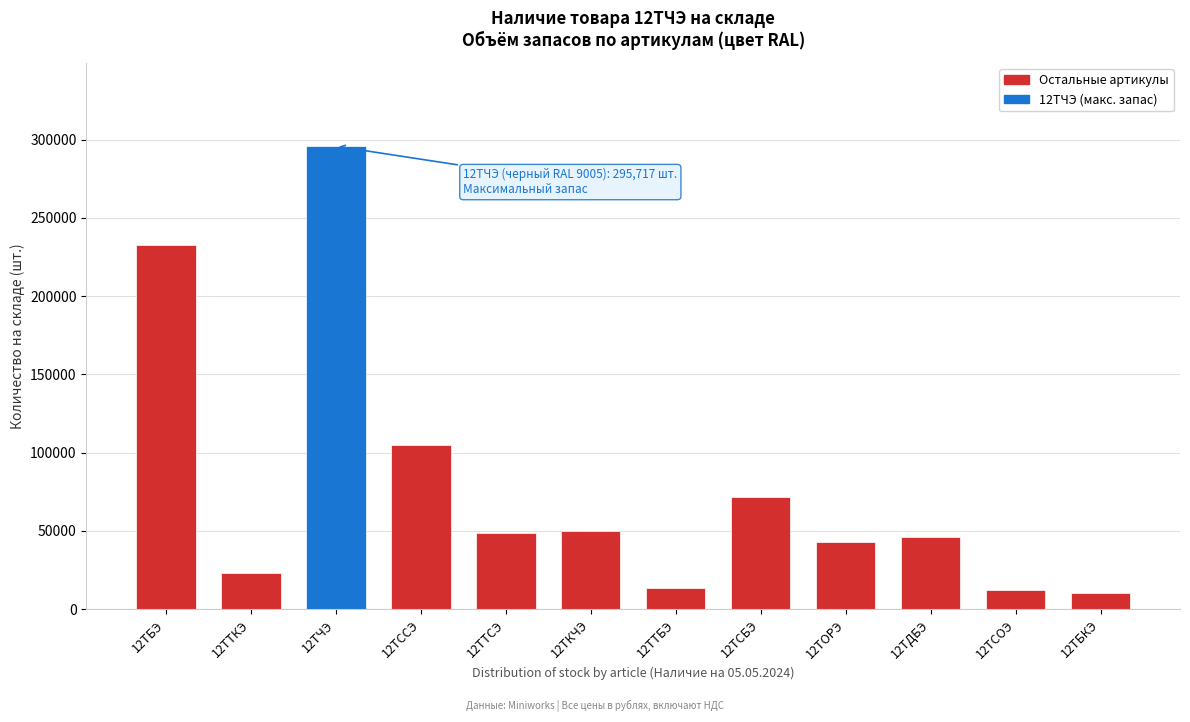

Reading left to right, transcribe all the data shown in this chart.

12ТБЭ=232950	12ТТКЭ=22962	12ТЧЭ=295717	12ТССЭ=104996	12ТТСЭ=48444	12ТКЧЭ=50057	12ТТБЭ=13864	12ТСБЭ=71393	12ТОРЭ=42991	12ТДБЭ=45878	12ТСОЭ=12405	12ТБКЭ=10513